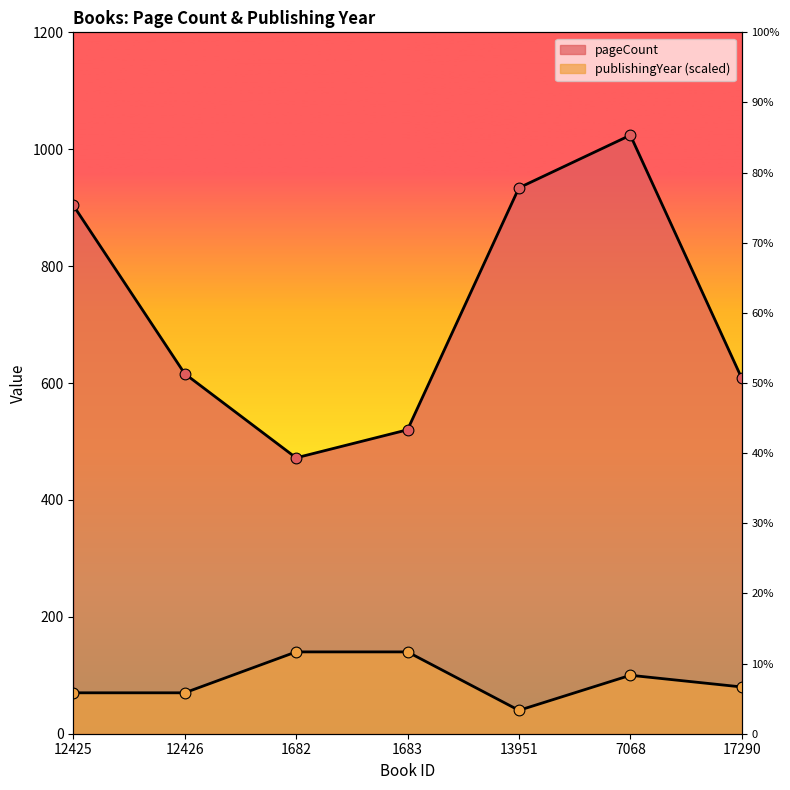

At which category is the sum across all series the highest?

7068